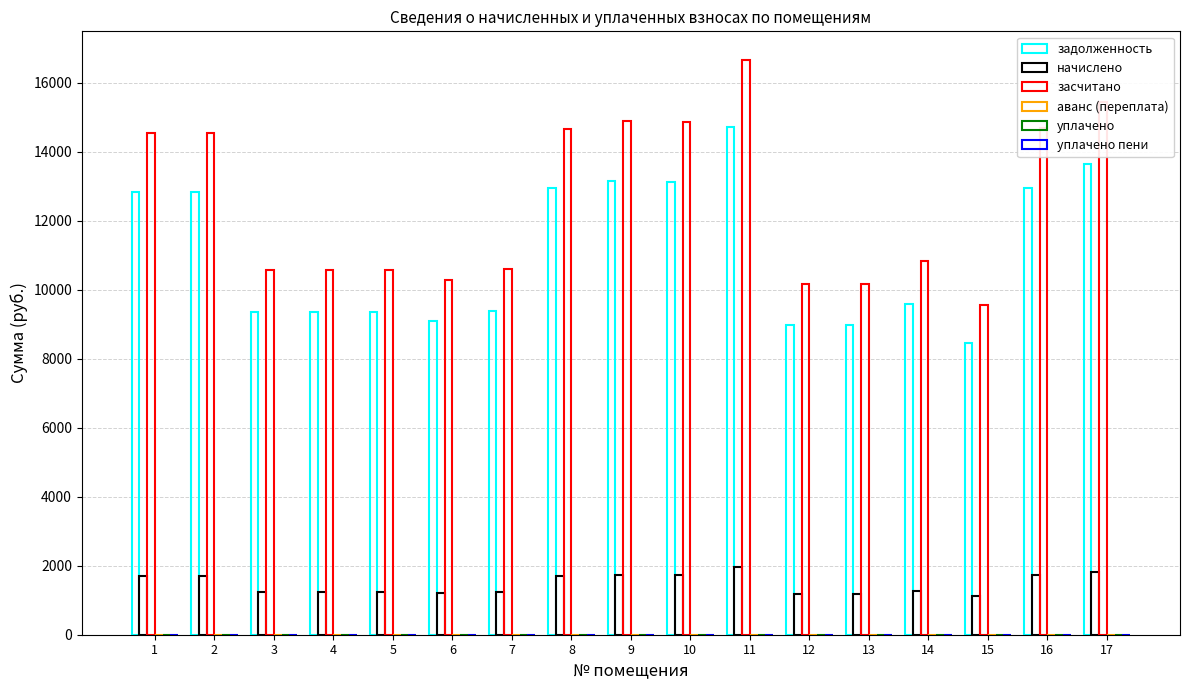

What is the approximate value of начислено at 14?

1268.9